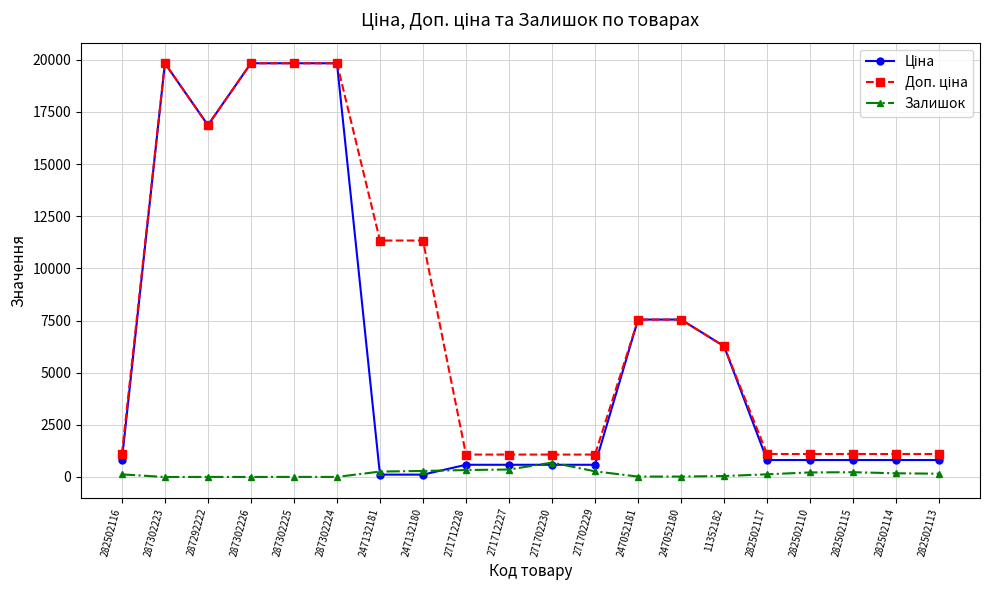

At how many categories does at least one series exceed 10890?

7